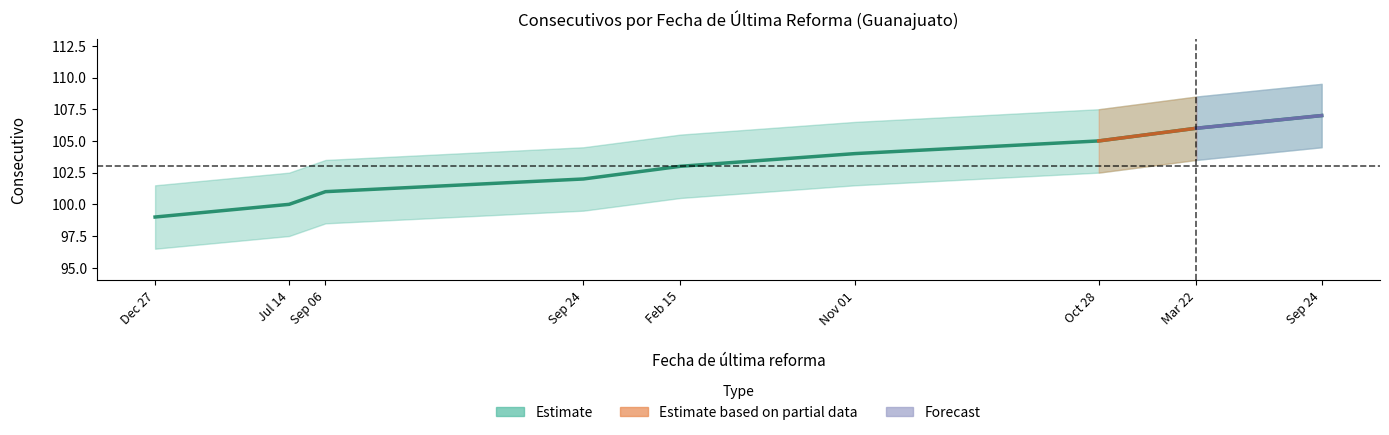

Reading right to left, list all the values displayed in this chart.

107	106	105	104	103	102	101	100	99